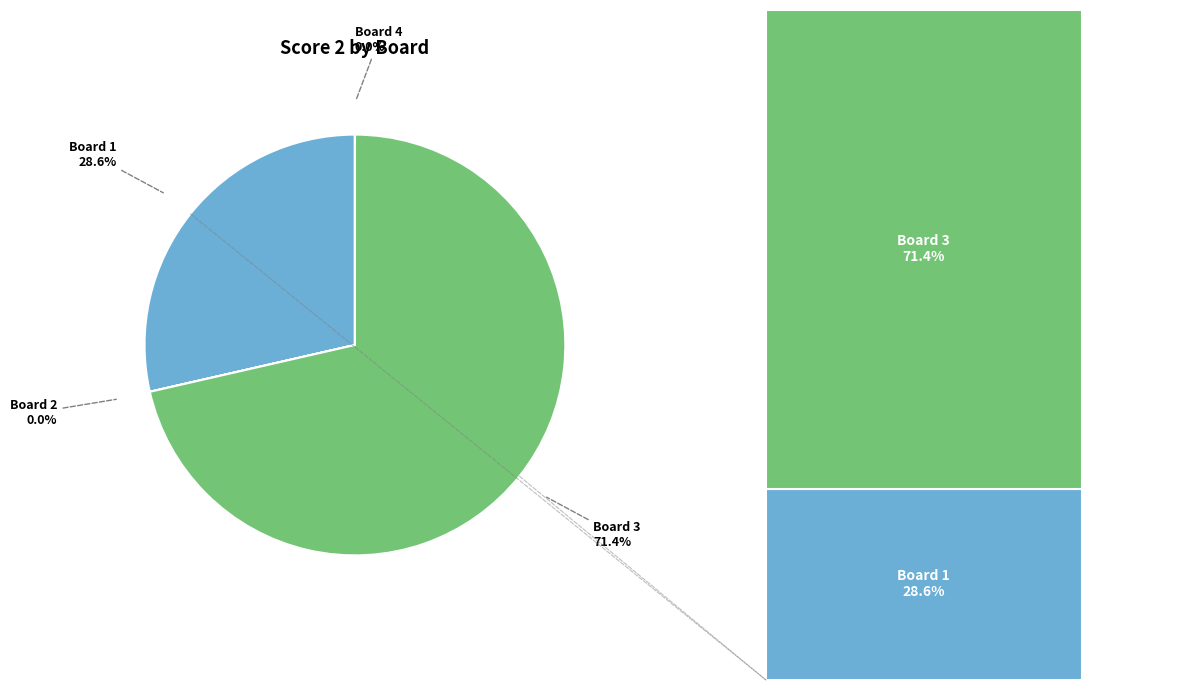

To the nearest percent, what is the average slice percentage?

25%